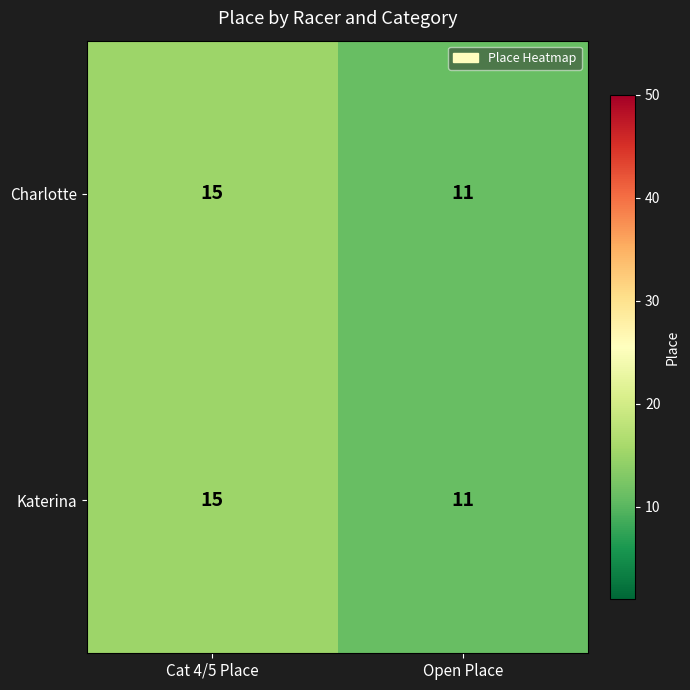

Reading right to left, list all the values displayed in this chart.

Charlotte: 11	15
Katerina: 11	15